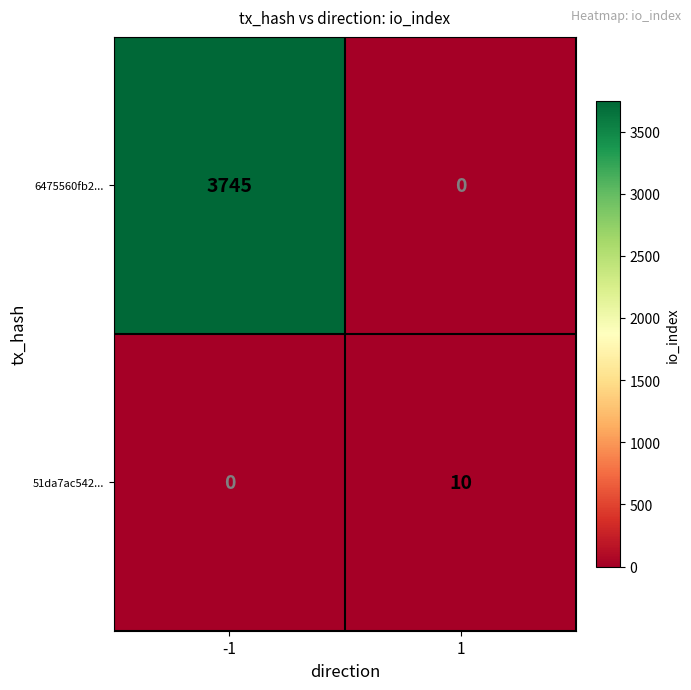

What is the greatest value displayed?

3745